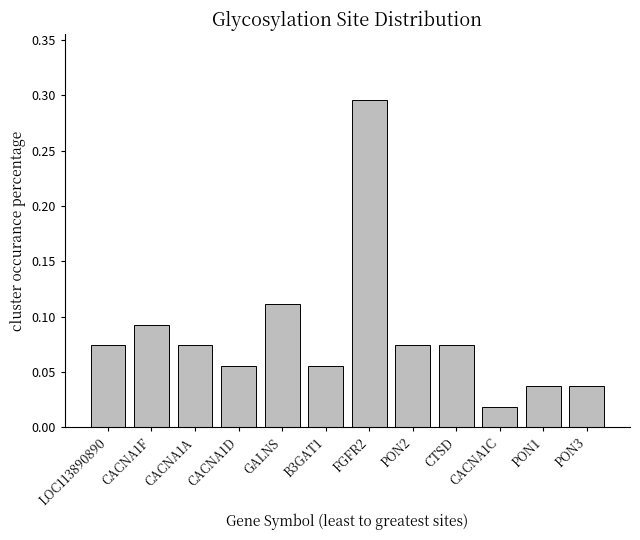

What position from the left is B3GAT1?

6